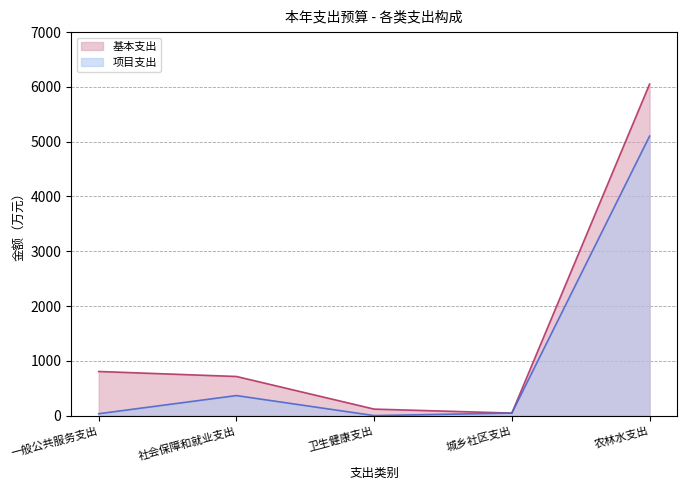

What is the difference between the maximum and second lowest values in the 项目支出 series?

5066.5